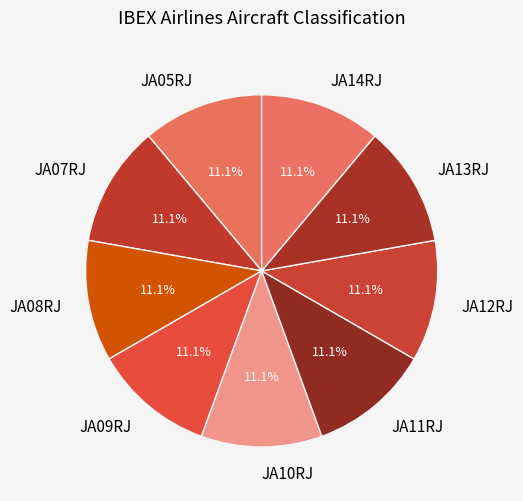

Combined, what portion of the pie is JA08RJ and JA05RJ?

22.2%